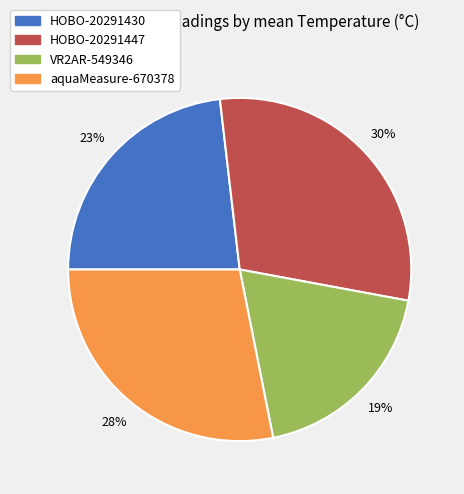

Count the number of slices in the pie.

4